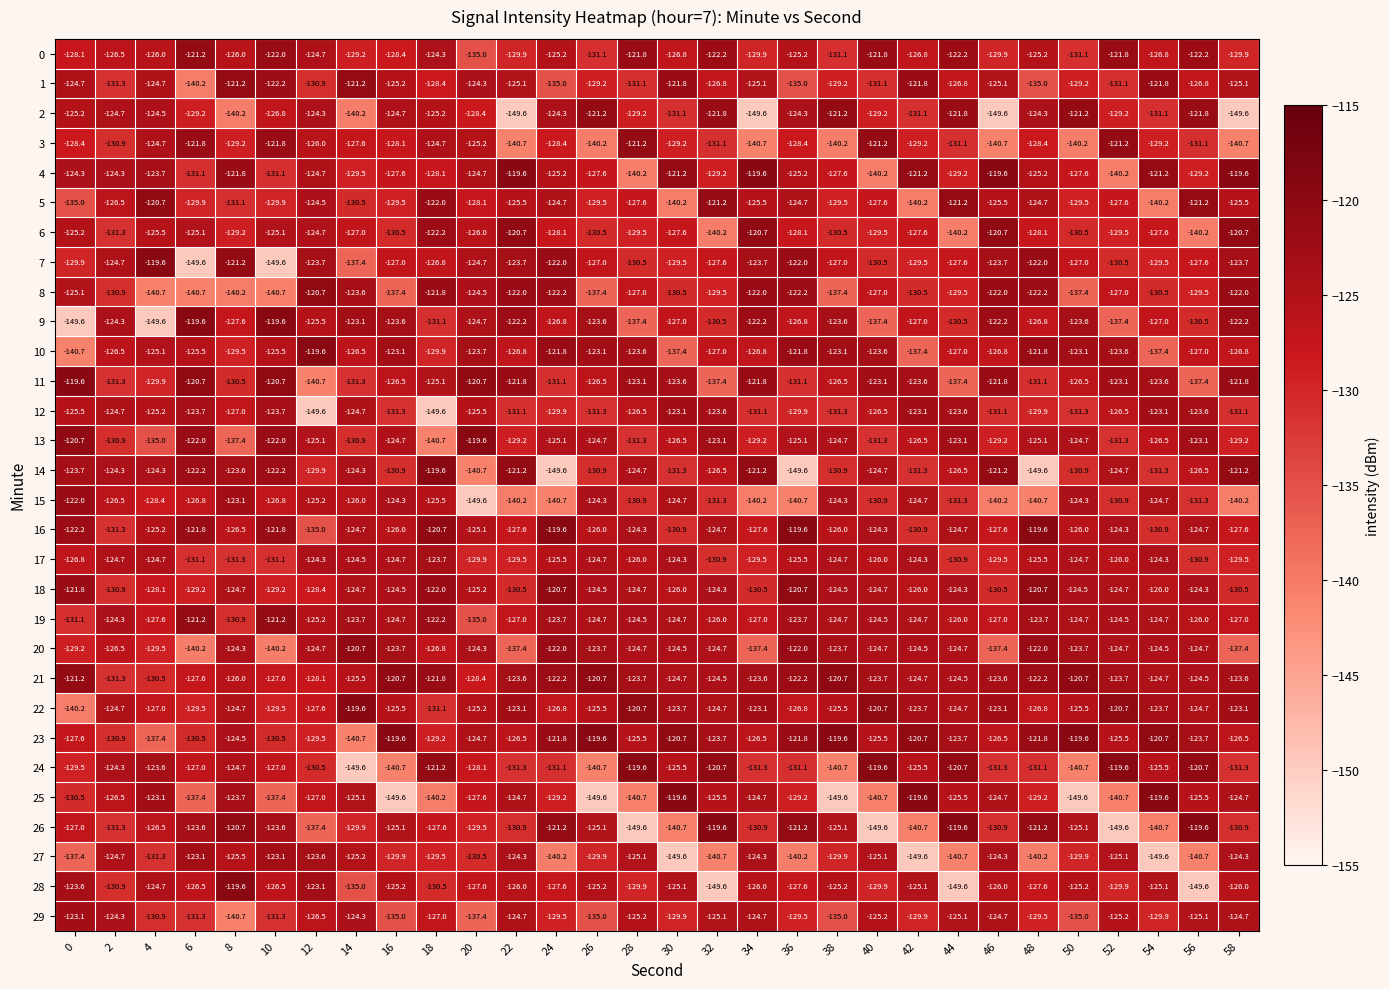

What is the sum of all 14 values?

-3859.5